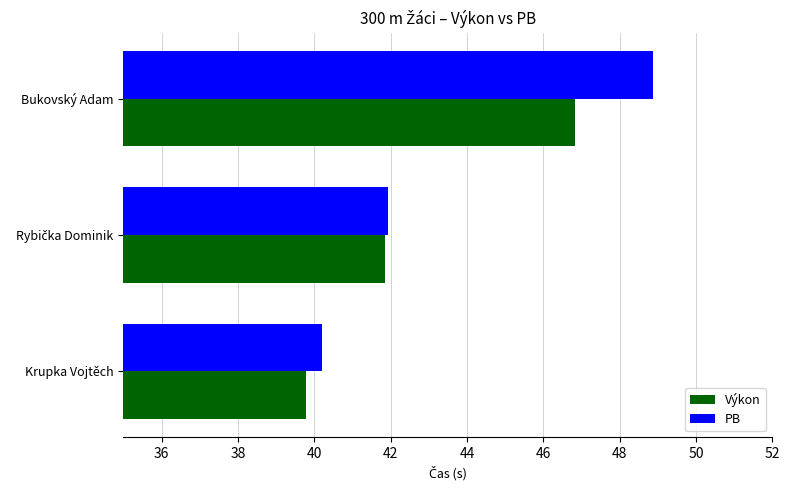

The Výkon series shows 39.8 at Krupka Vojtěch. True or false?

True